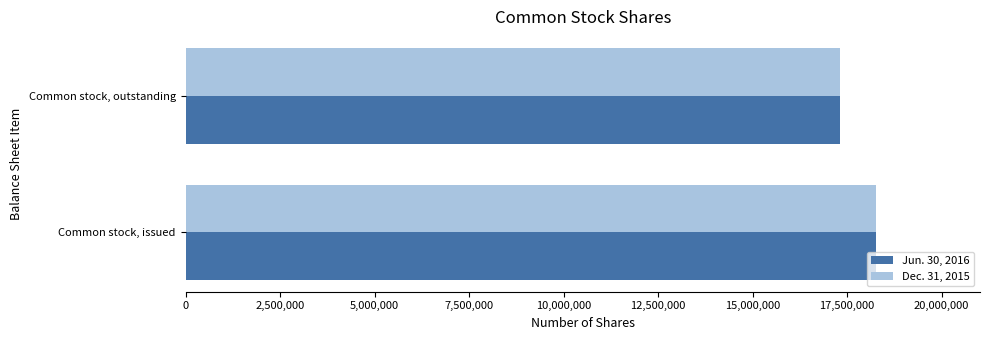

List the labels in order of Jun. 30, 2016 value, smallest first.

Common stock, outstanding, Common stock, issued